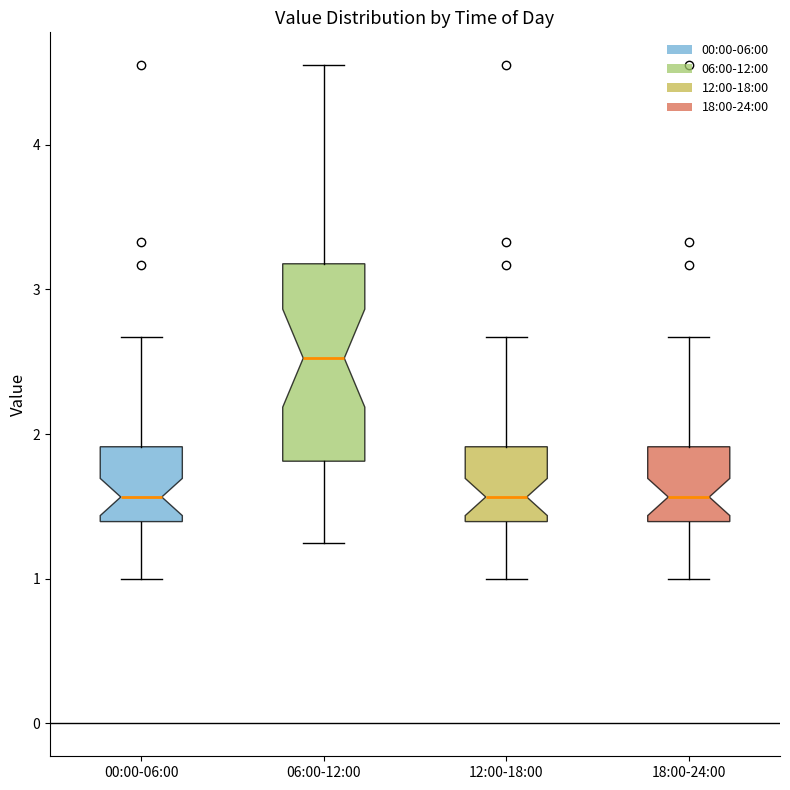

Which box's median line is the highest?

06:00-12:00